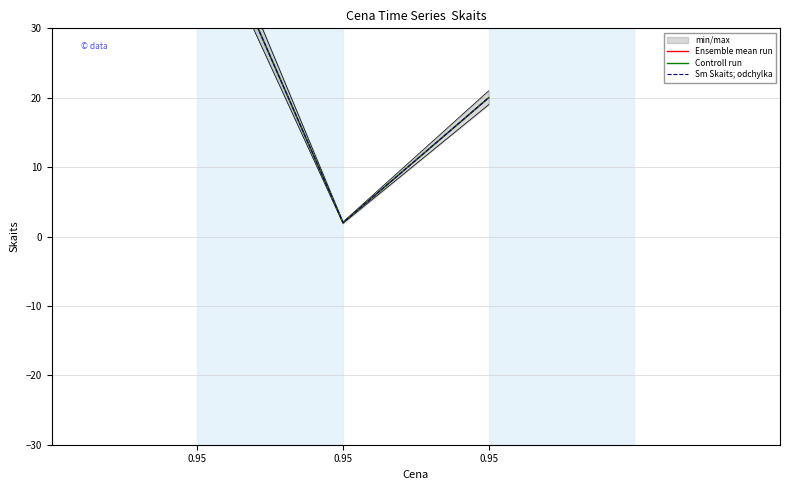

How many lines are shown in the chart?

3